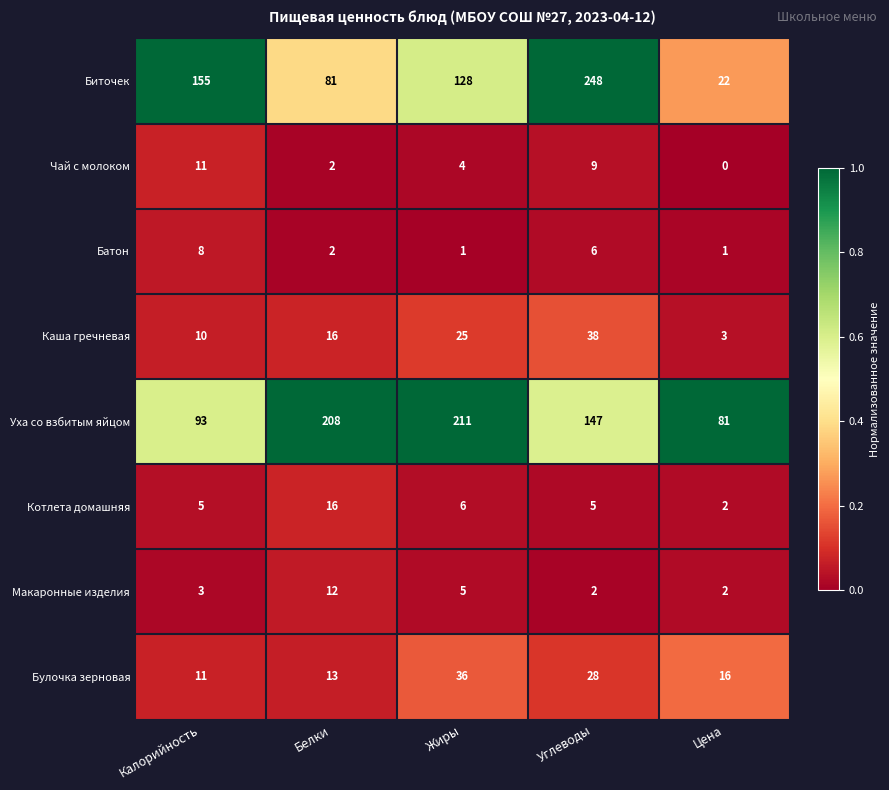

Which label corresponds to the smallest value in the chart?

Цена